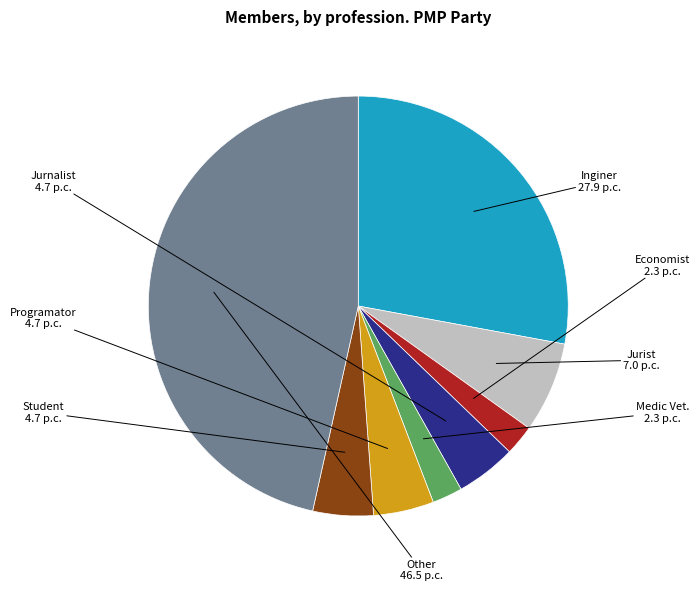

Is there a majority slice in this chart?

No